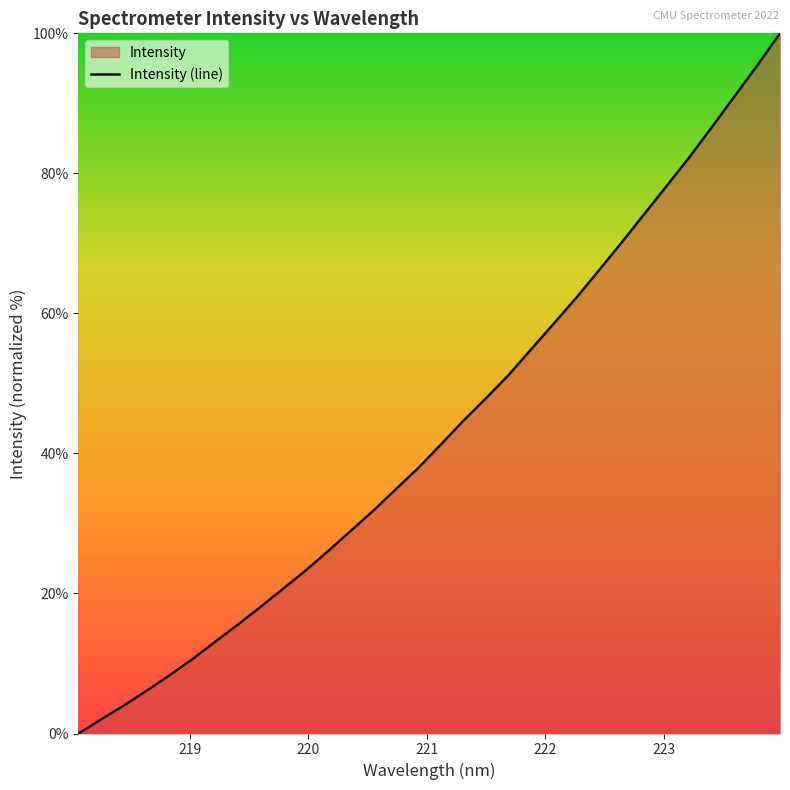

What is the greatest value displayed?

100.0